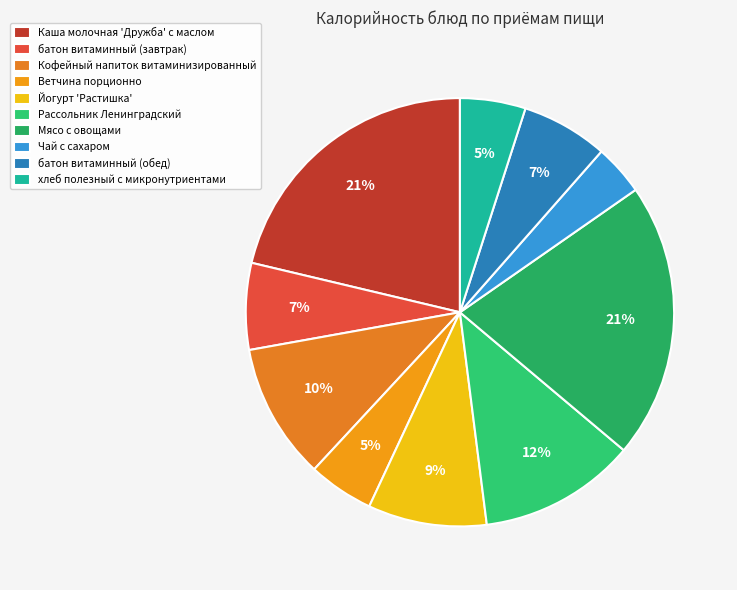

Count the number of slices in the pie.

10